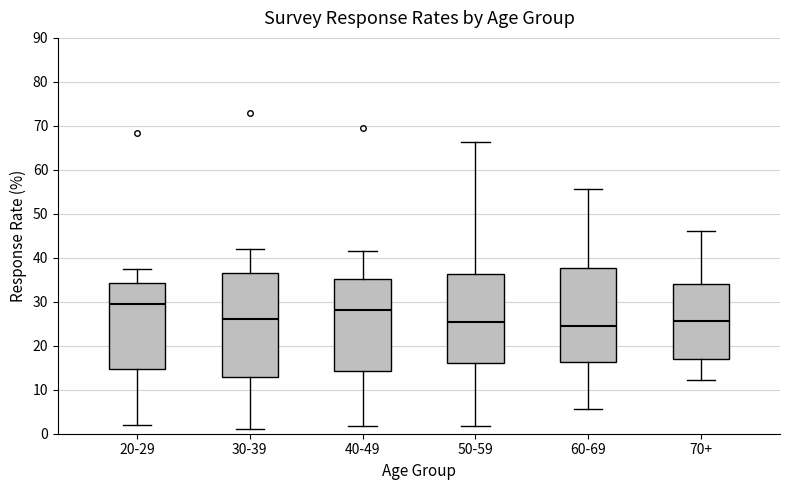

Reading left to right, read every box against the y-axis: the position of its median line, the range the box covers, and the ends of its whiskers. The values are not printed on the chart, so give them approximately, as read against the axis.

20-29: median 30, box 15 to 34, whiskers 2 to 37
30-39: median 26, box 13 to 37, whiskers 1 to 42
40-49: median 28, box 14 to 35, whiskers 2 to 42
50-59: median 26, box 16 to 36, whiskers 2 to 66
60-69: median 24, box 16 to 38, whiskers 6 to 56
70+: median 26, box 17 to 34, whiskers 12 to 46